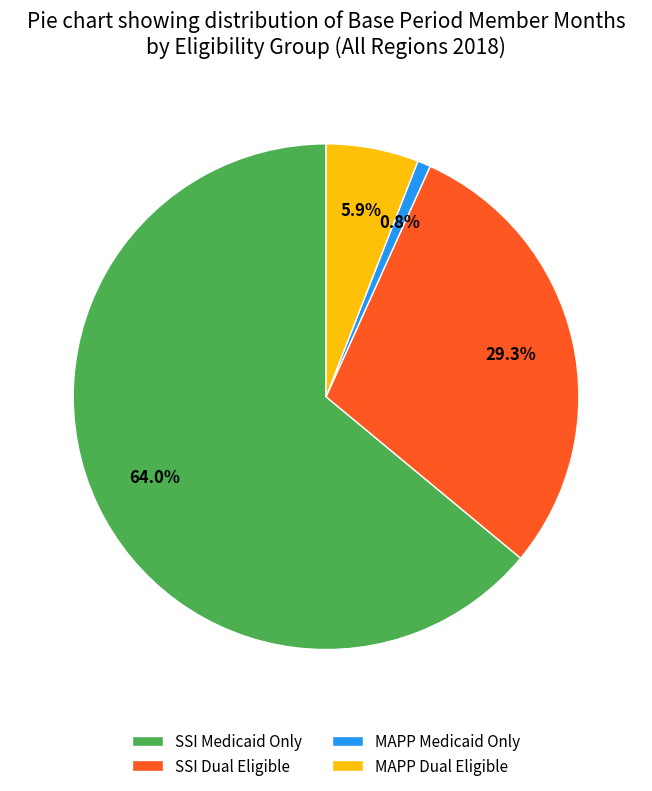

True or false: MAPP Medicaid Only accounts for 11% of the total.

False